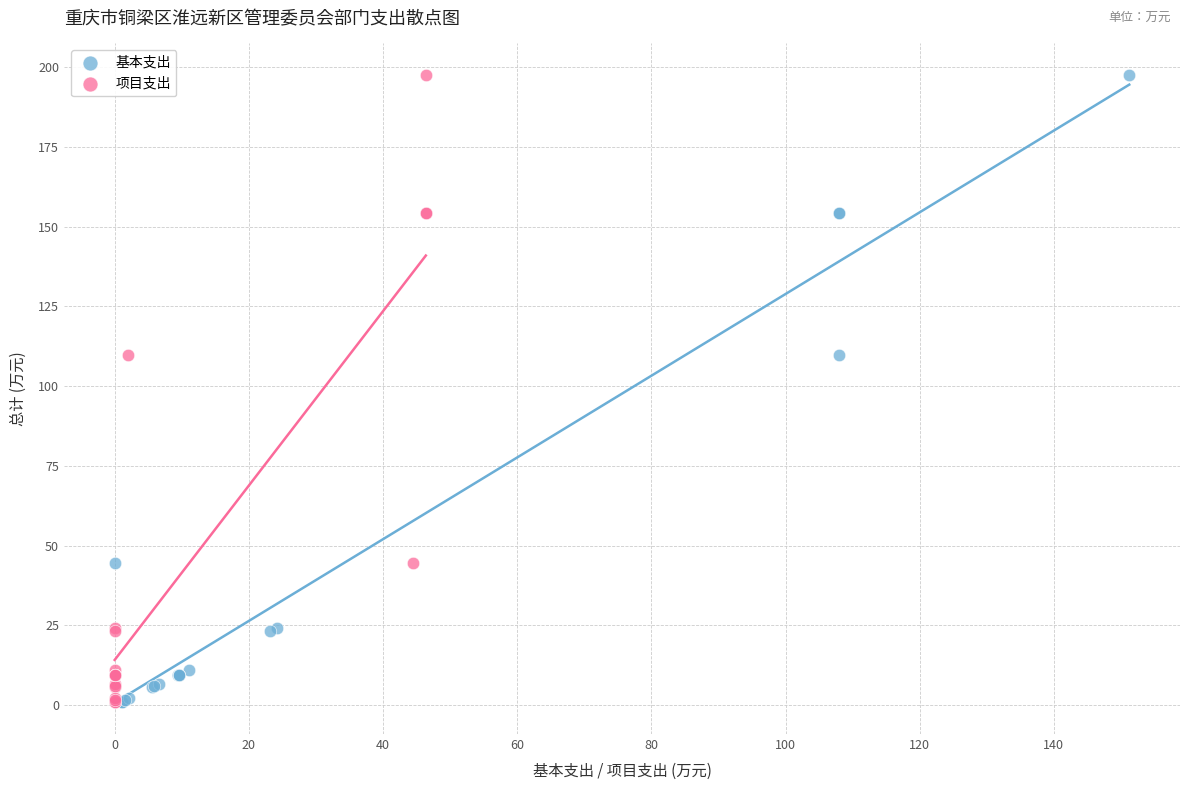

What are all the series names shown in the legend?

基本支出, 项目支出